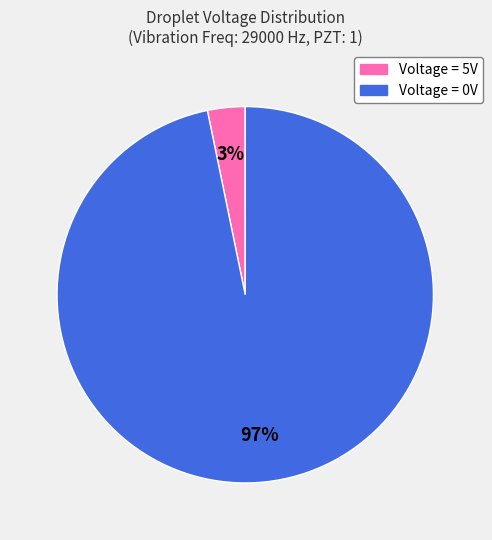

Is there any slice that represents more than half of the pie?

Yes